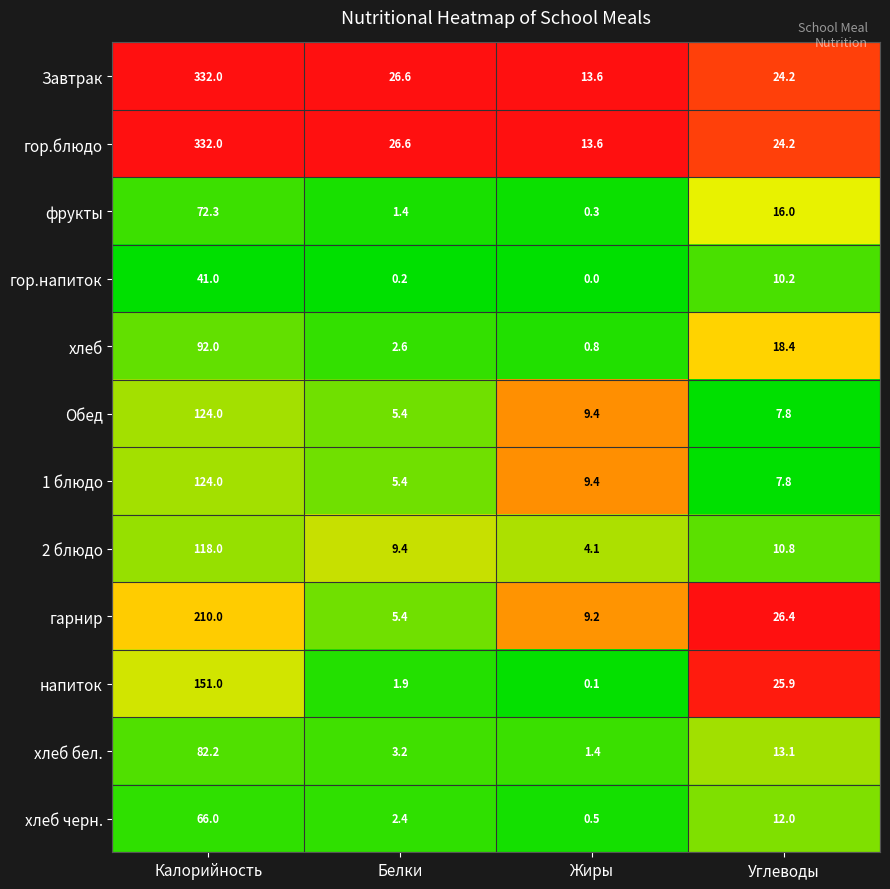

Rank the categories by 1 блюдо value from lowest to highest.

Белки, Углеводы, Жиры, Калорийность